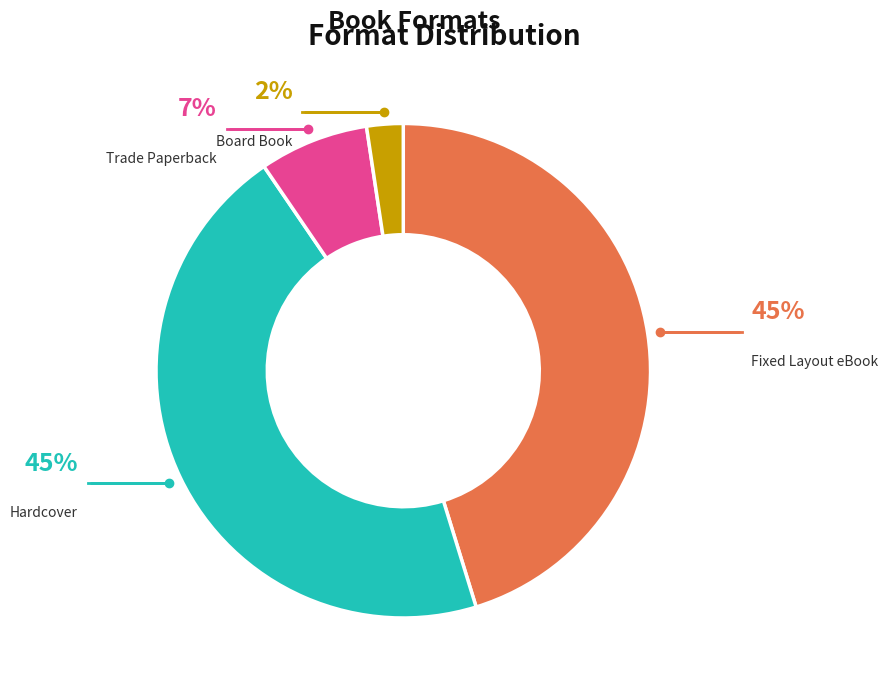

Is it true that Trade Paperback is 7% of the pie?

True